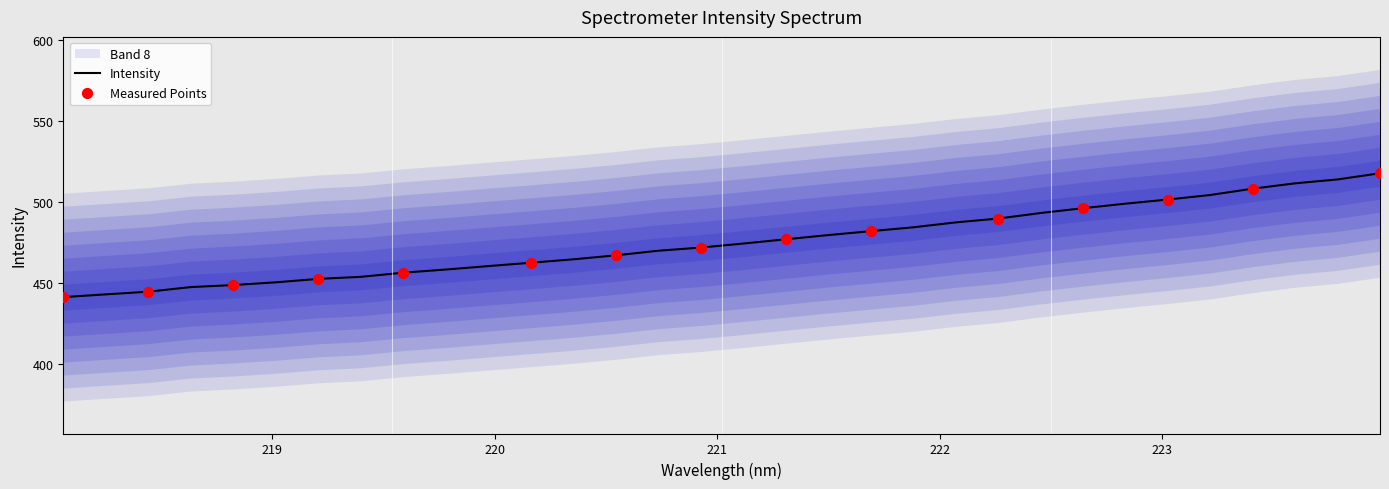

What is the ratio of the value at 223.9802 to the value at 219.3979?

1.1